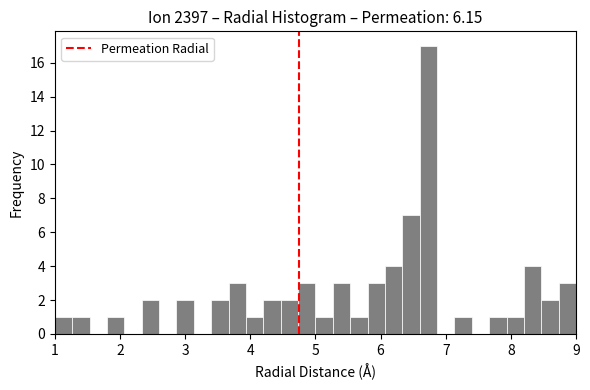

Around what value on the x-axis is the tallest bar? Give the approximate position of its centre, as read against the axis.

6.7